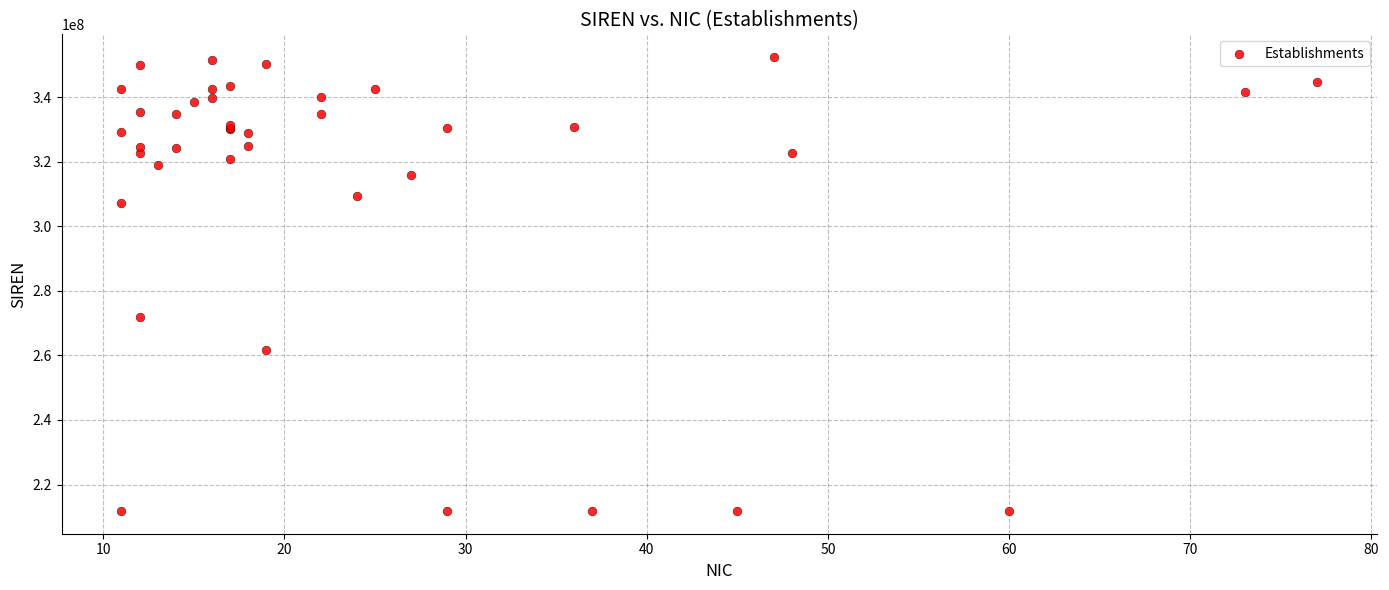

What Y value in the scatter plot is closest to 282121495?

271800682